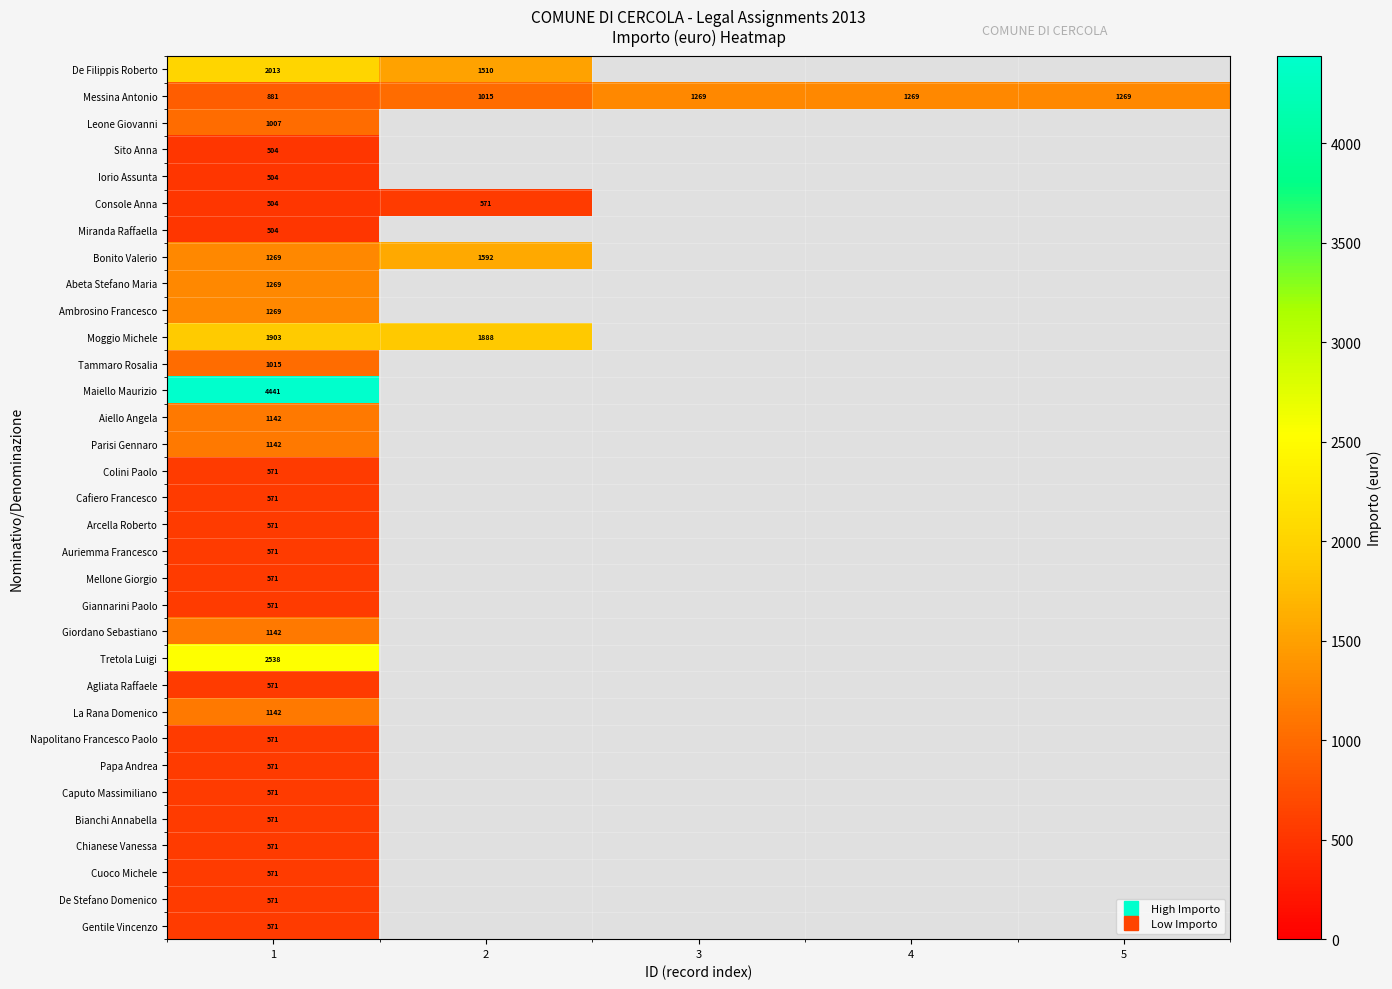

Which label corresponds to the smallest value in the chart?

1